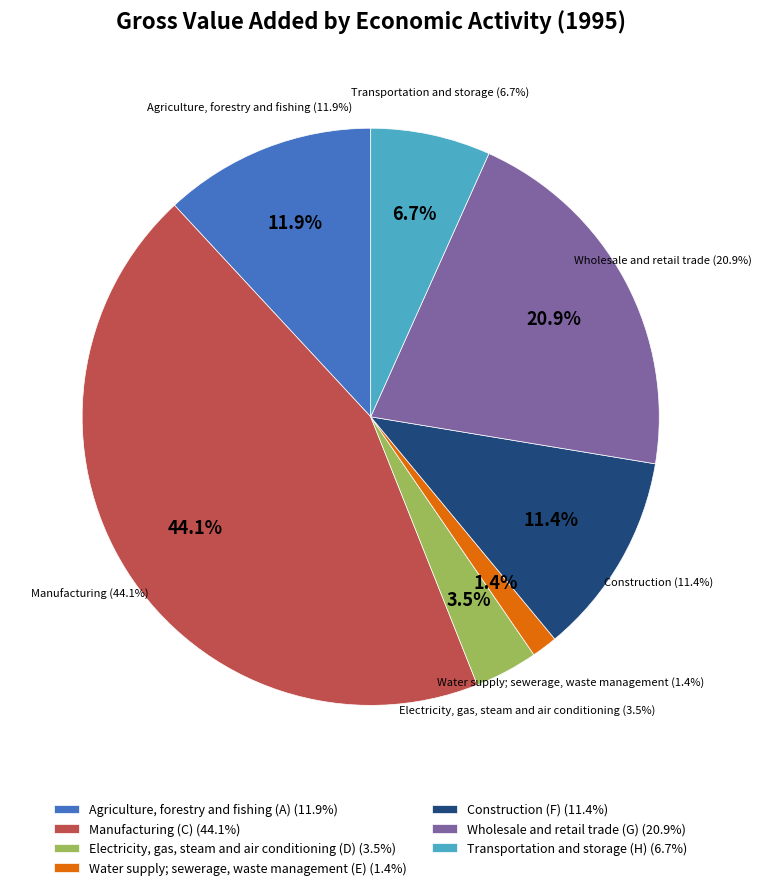

To the nearest percent, what is the average slice percentage?

14%